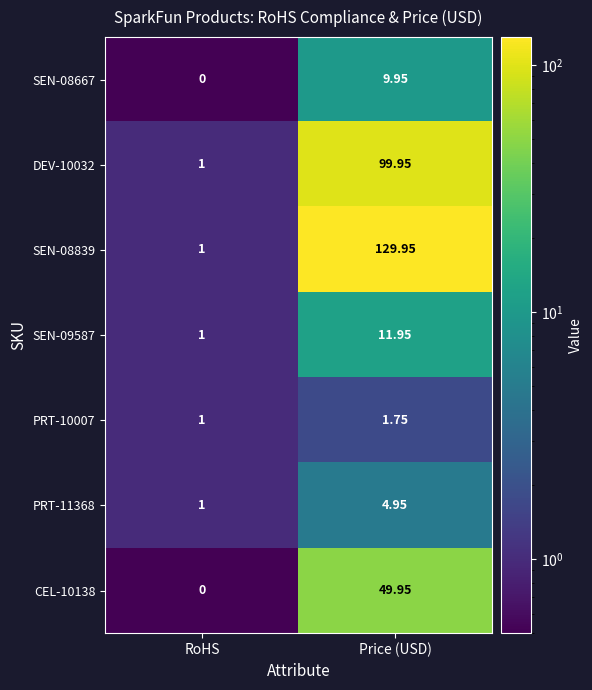

Where is SEN-09587 nearest to the value 6?

RoHS